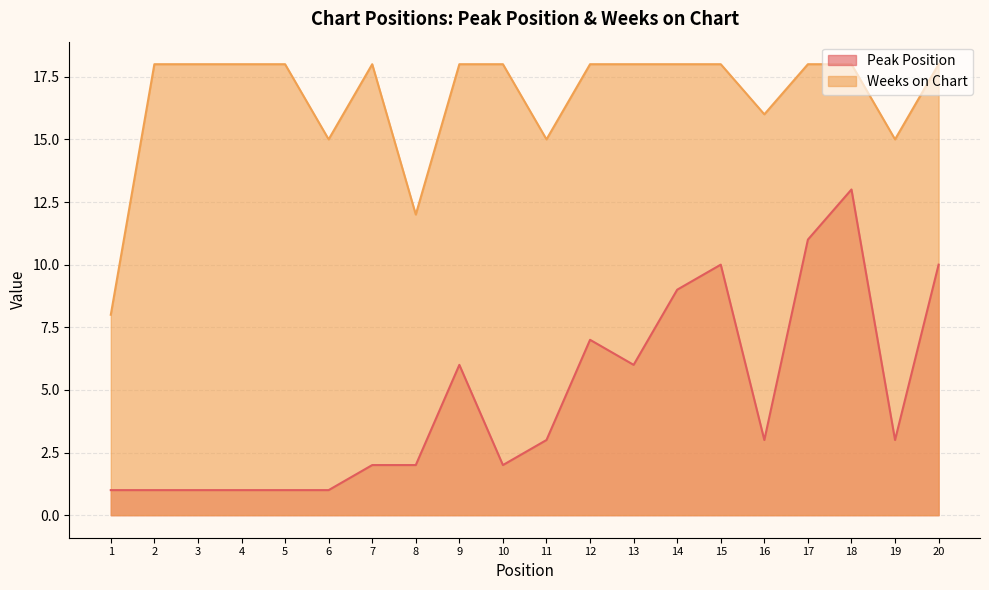

Rank the series at 9 from highest to lowest value.

Weeks on Chart, Peak Position